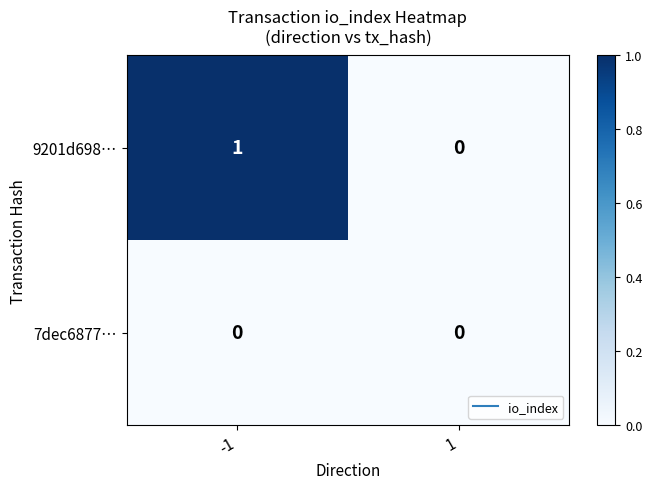

At which category does the chart reach its peak across all series?

-1